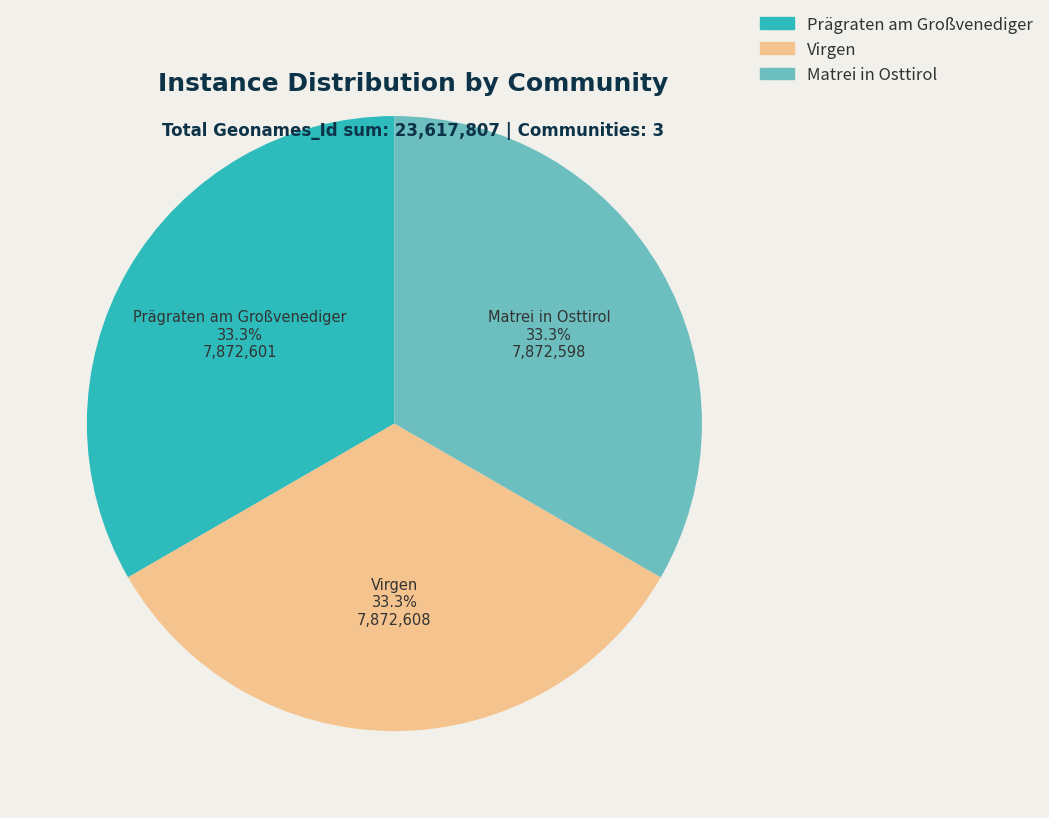

How many segments does this pie chart have?

3